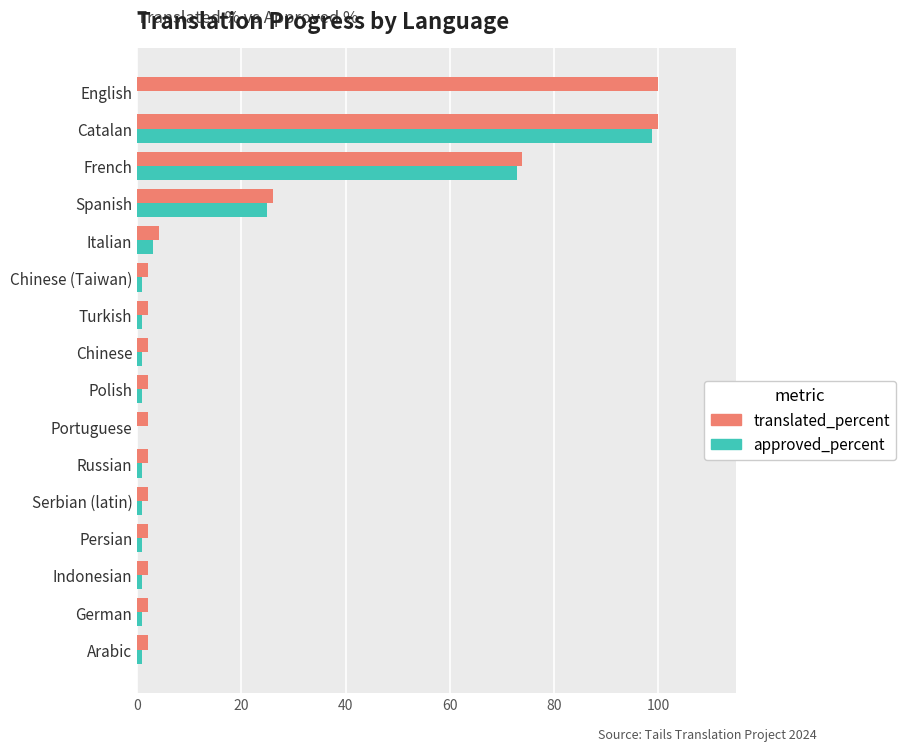

At which category is the sum across all series the highest?

Catalan